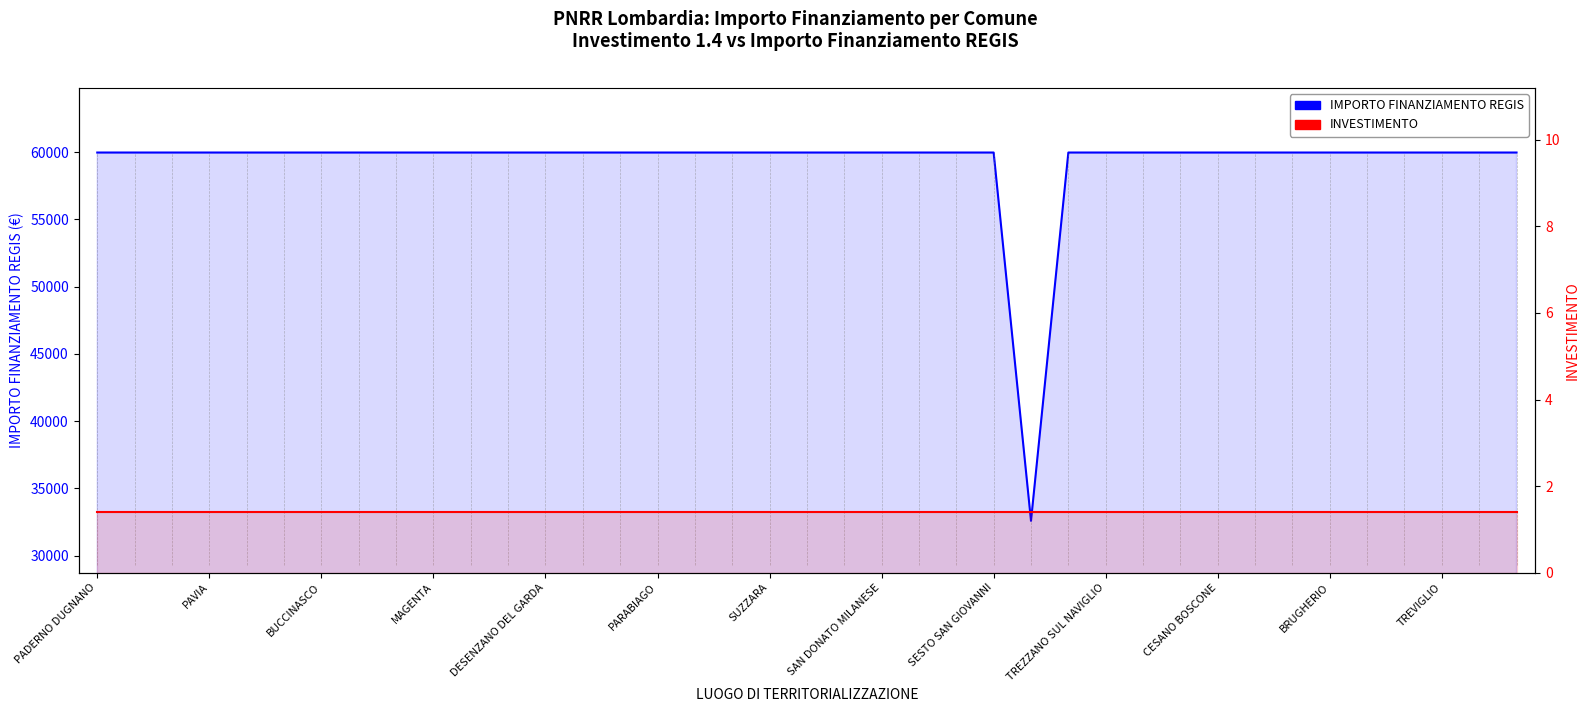

True or false: IMPORTO FINANZIAMENTO REGIS has a value of 46897.0 at 25.

False